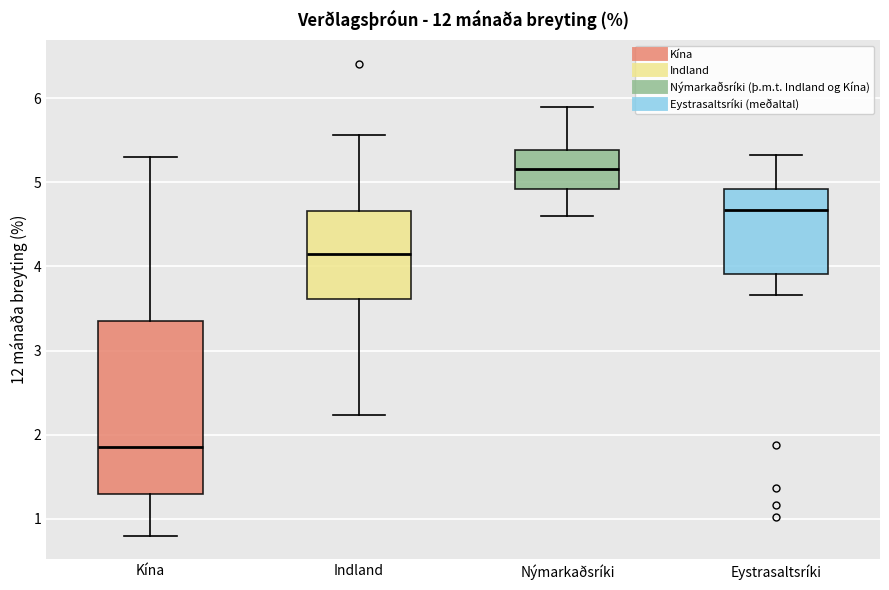

Reading left to right, read every box against the y-axis: the position of its median line, the range the box covers, and the ends of its whiskers. The values are not printed on the chart, so give them approximately, as read against the axis.

Kína: median 1.9, box 1.3 to 3.4, whiskers 0.8 to 5.3
Indland: median 4.2, box 3.6 to 4.7, whiskers 2.2 to 5.6
Nýmarkaðsríki: median 5.2, box 4.9 to 5.4, whiskers 4.6 to 5.9
Eystrasaltsríki: median 4.7, box 3.9 to 4.9, whiskers 3.7 to 5.3